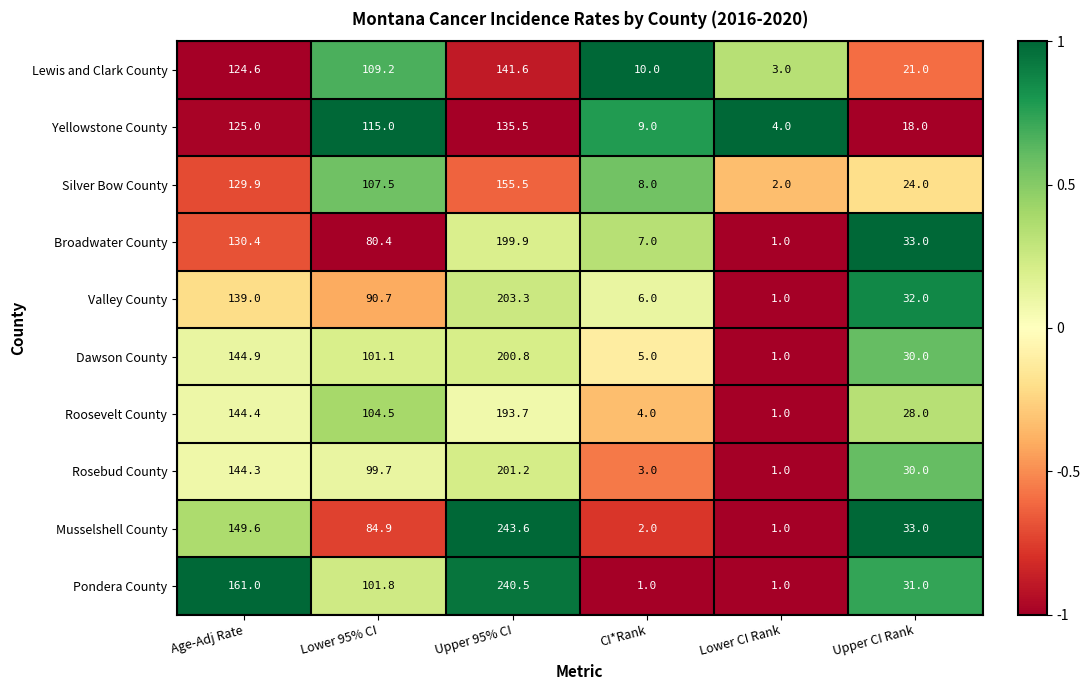

At which category is the sum across all series the highest?

Upper 95% CI